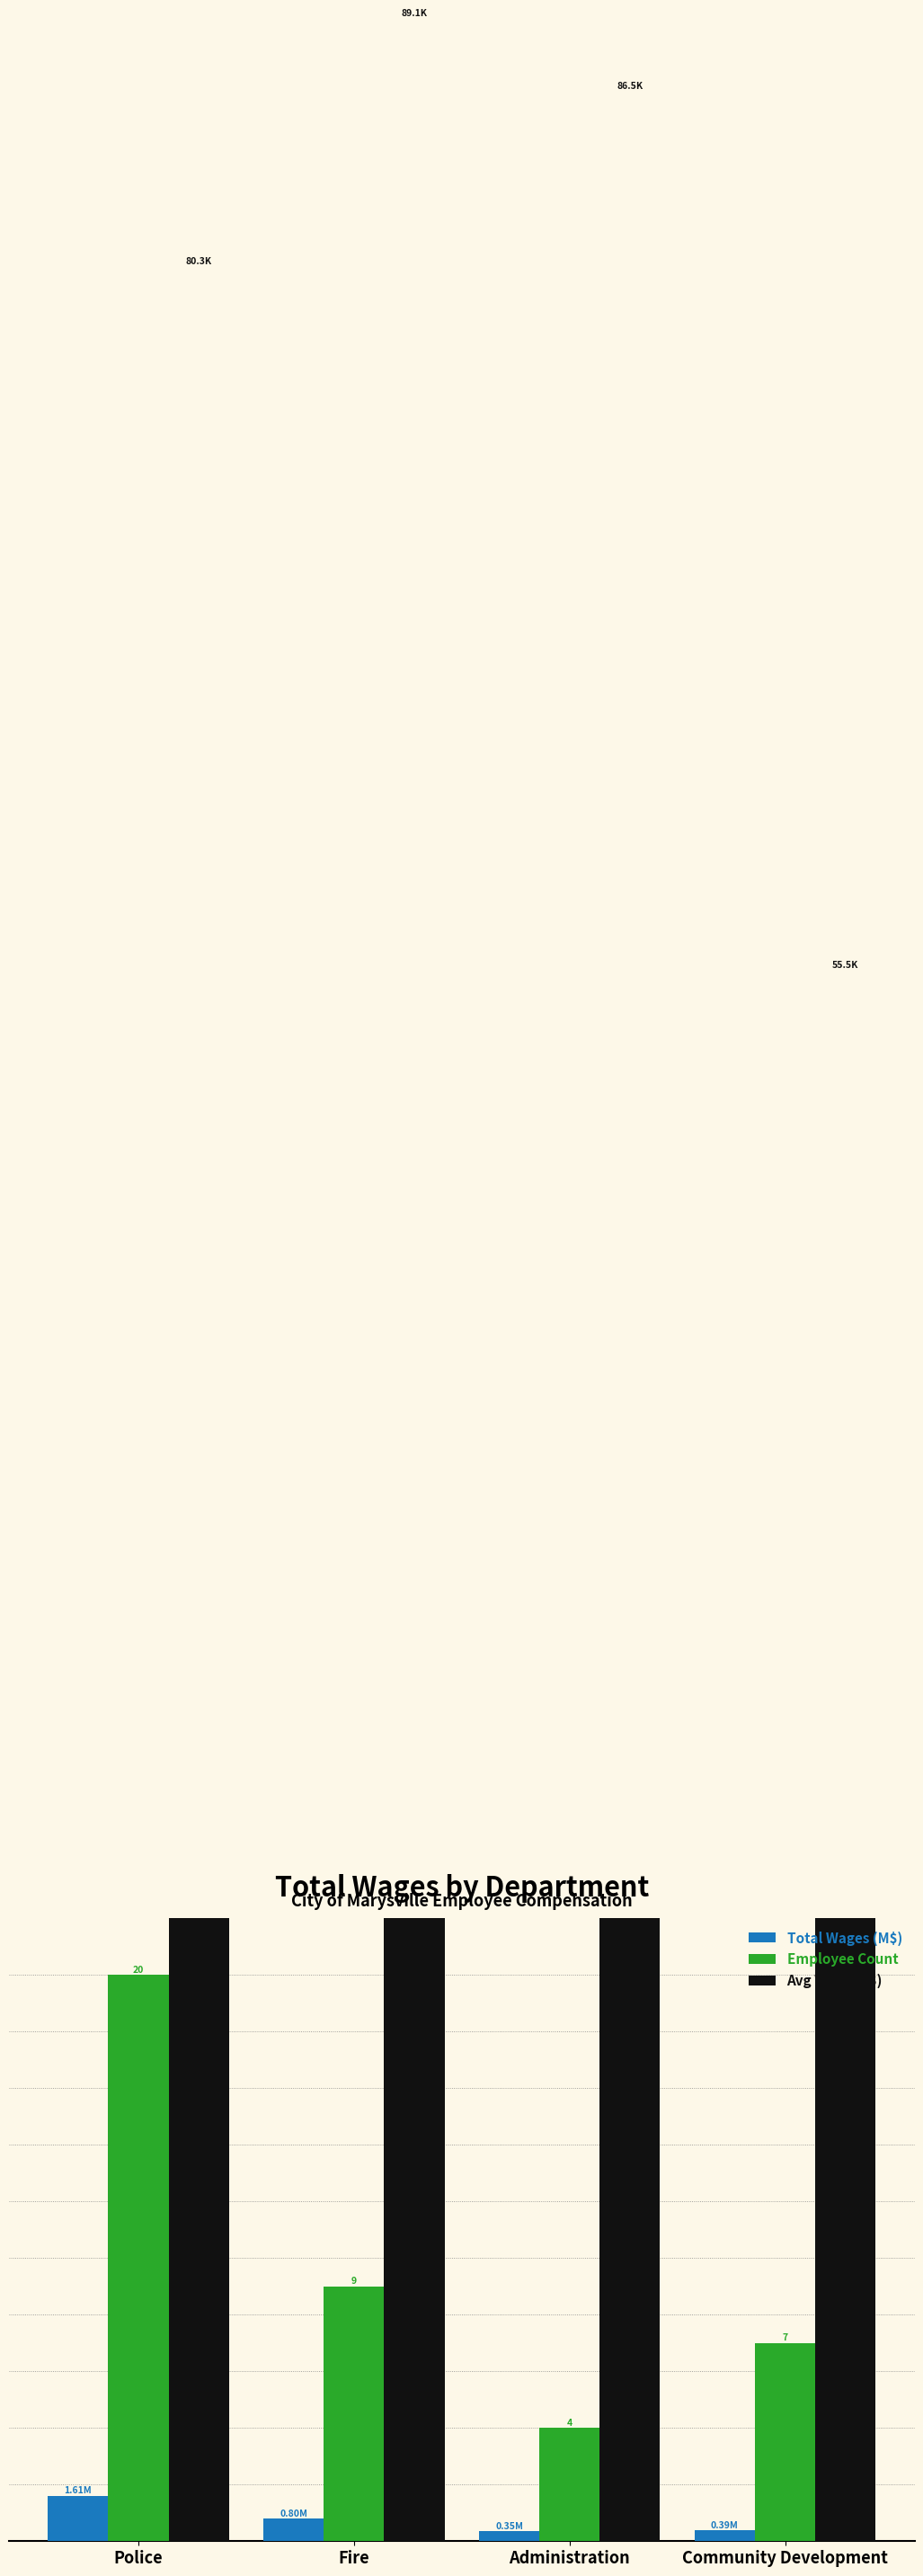

Count the number of categories in the chart.

4